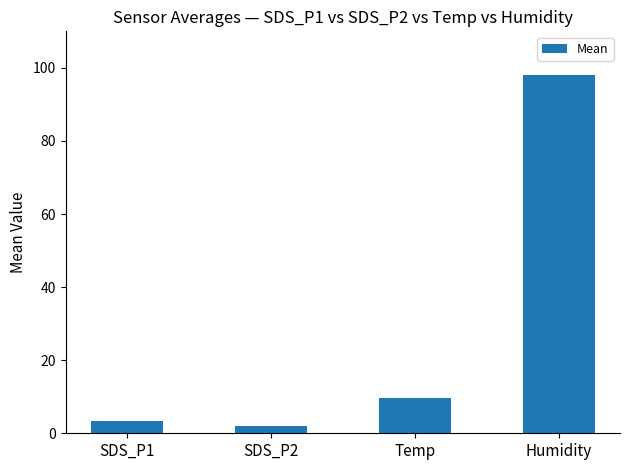

What is the value of the 3rd bar from the left?

9.6